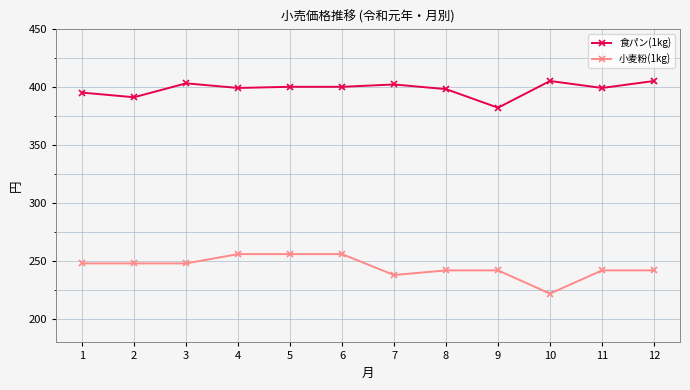

What value does the 食パン(1kg) series have at 1, to the nearest 5?

395